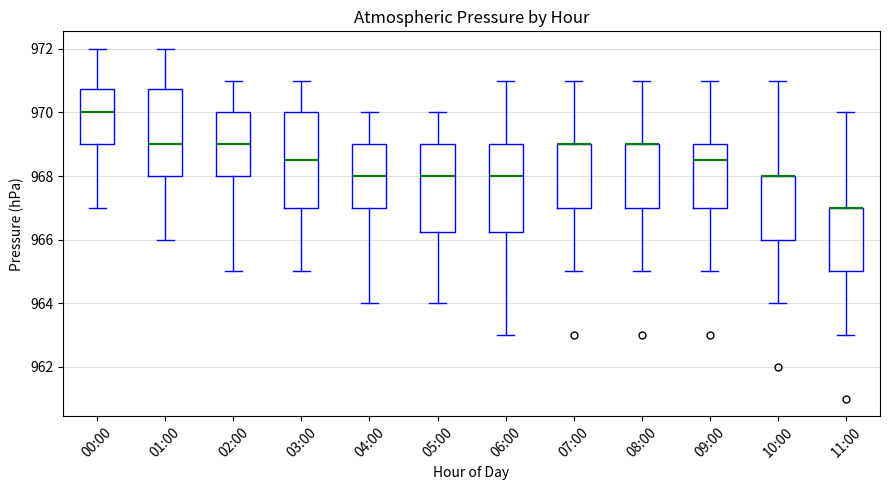

Reading left to right, transcribe this box plot: for each box, give where its median line is, the range the box spans, and where its two whiskers end, as read against the y-axis. The values are not printed on the chart, so give them approximately, as read against the axis.

00:00: median 970.0, box 969.0 to 970.8, whiskers 967.0 to 972.0
01:00: median 969.0, box 968.0 to 970.8, whiskers 966.0 to 972.0
02:00: median 969.0, box 968.0 to 970.0, whiskers 965.0 to 971.0
03:00: median 968.6, box 967.0 to 970.0, whiskers 965.0 to 971.0
04:00: median 968.0, box 967.0 to 969.0, whiskers 964.0 to 970.0
05:00: median 968.0, box 966.2 to 969.0, whiskers 964.0 to 970.0
06:00: median 968.0, box 966.2 to 969.0, whiskers 963.0 to 971.0
07:00: median 969.0 (drawn on the box's upper edge), box 967.0 to 969.0, whiskers 965.0 to 971.0
08:00: median 969.0 (drawn on the box's upper edge), box 967.0 to 969.0, whiskers 965.0 to 971.0
09:00: median 968.6, box 967.0 to 969.0, whiskers 965.0 to 971.0
10:00: median 968.0 (drawn on the box's upper edge), box 966.0 to 968.0, whiskers 964.0 to 971.0
11:00: median 967.0 (drawn on the box's upper edge), box 965.0 to 967.0, whiskers 963.0 to 970.0